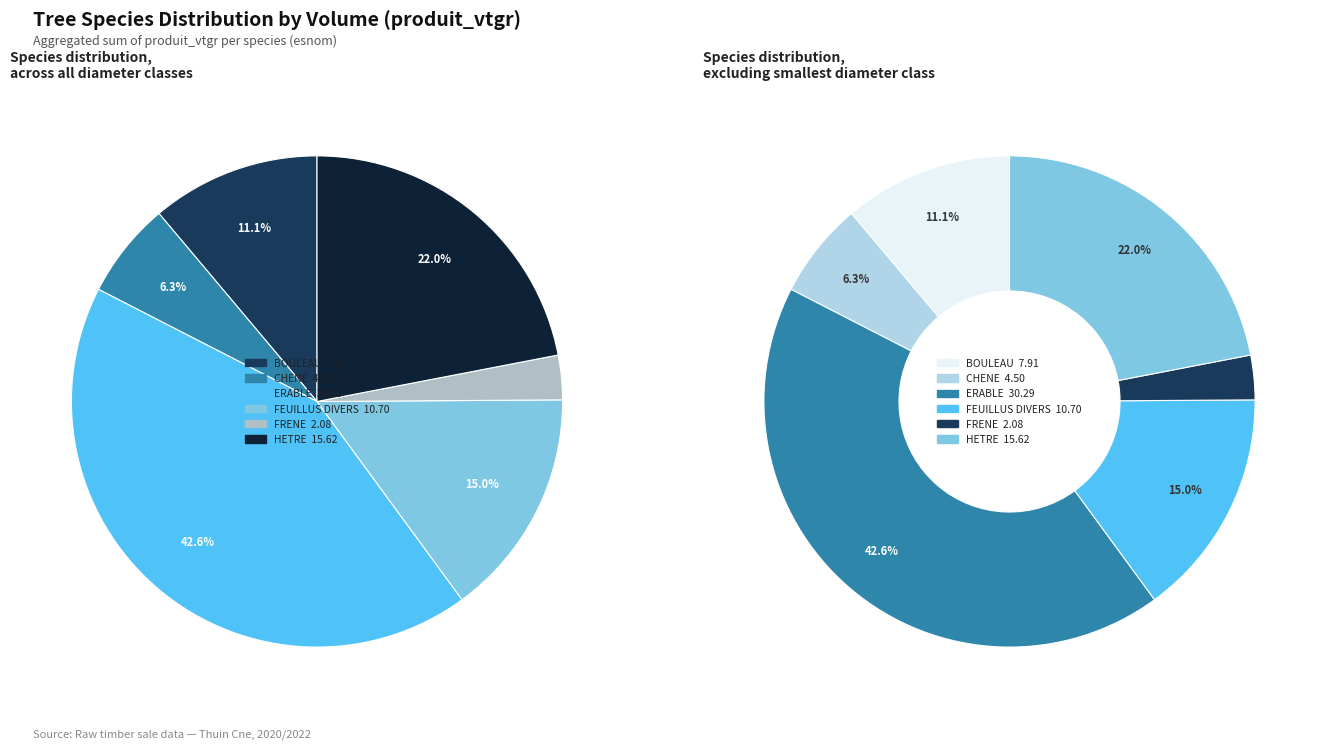

Is it true that CHENE is 6% of the pie?

True